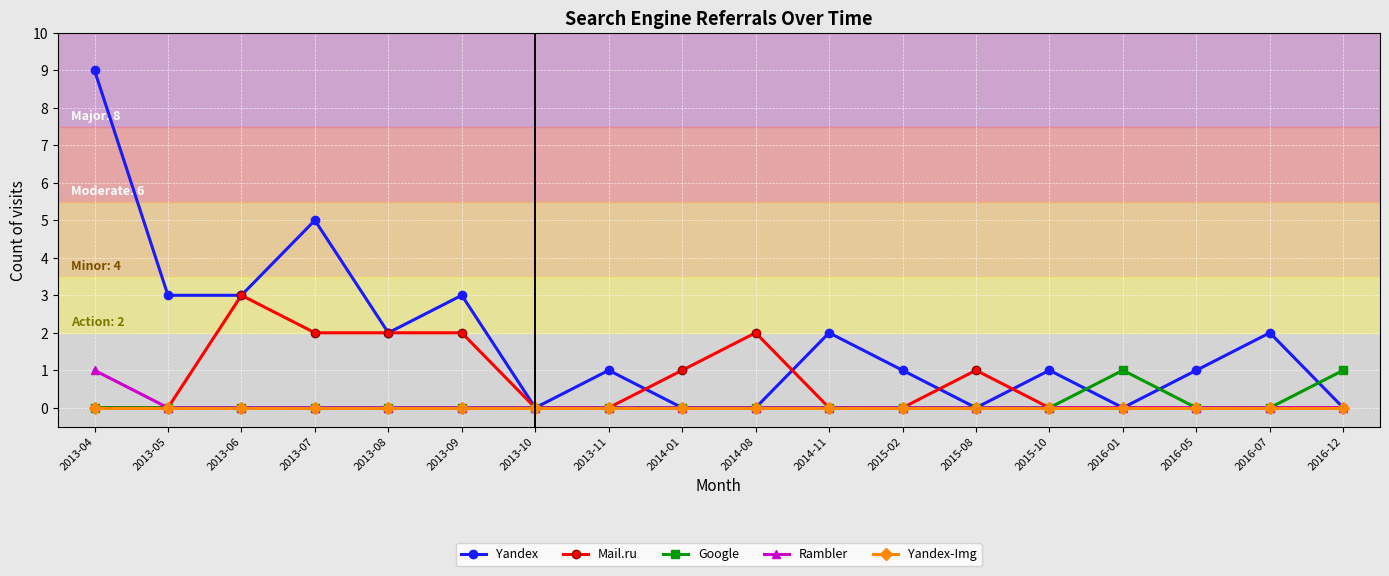

Does the chart display data point markers on the line(s)?

Yes